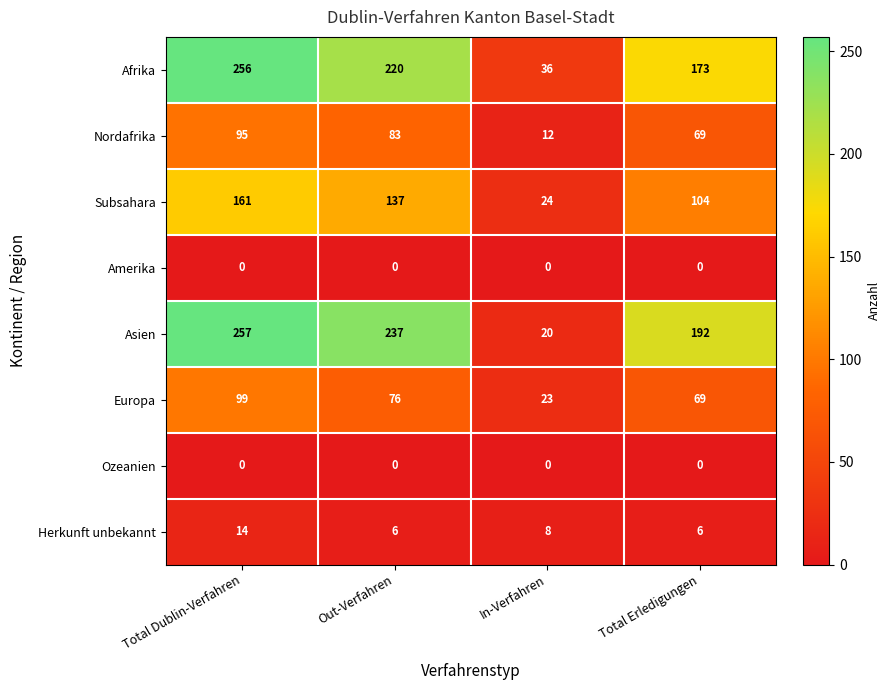

What is the total value across all series at Out-Verfahren?

759